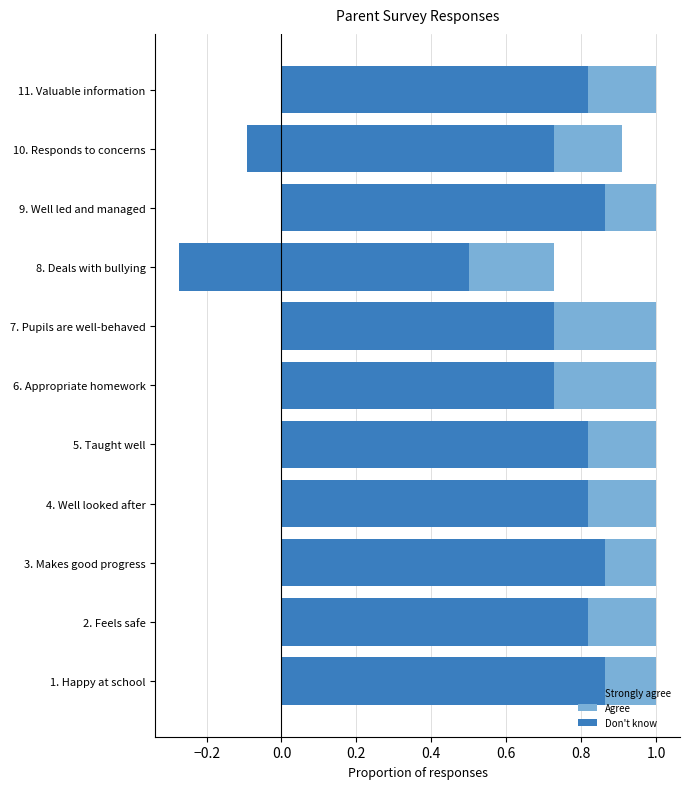

How many bars are there in each group?

3